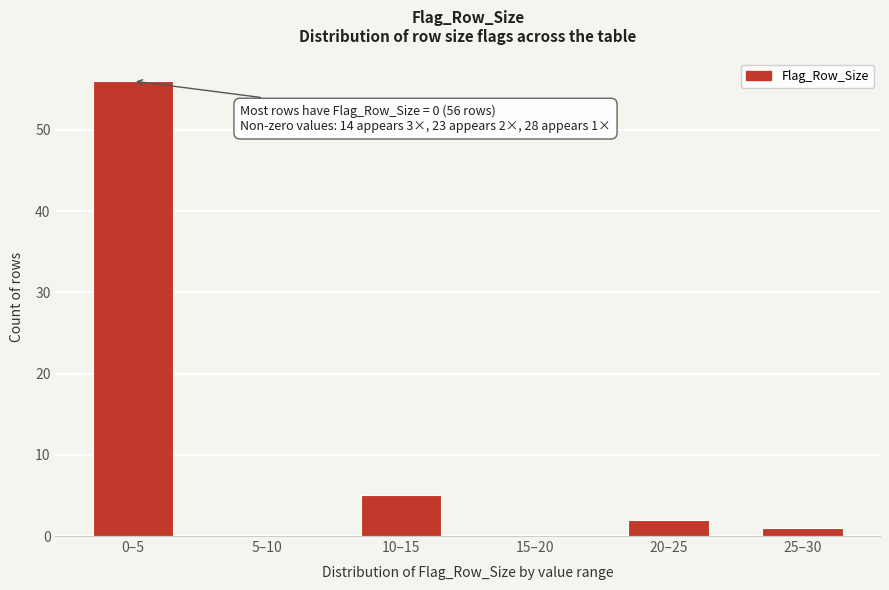

Reading left to right, transcribe all the data shown in this chart.

0–5=56	5–10=0	10–15=5	15–20=0	20–25=2	25–30=1